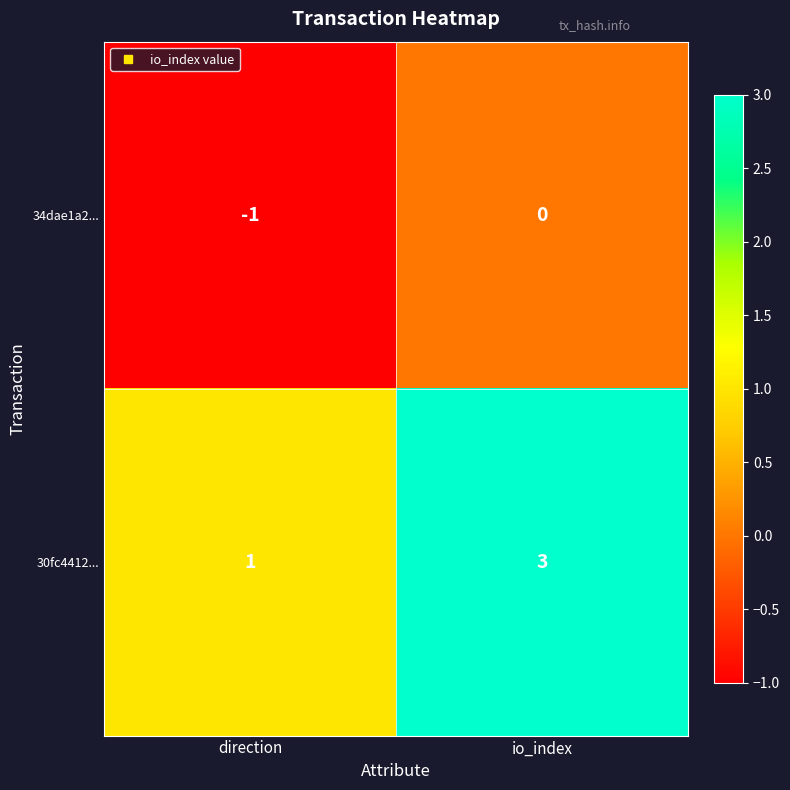

Rank the series by their average value, from lowest to highest.

34dae1a2..., 30fc4412...